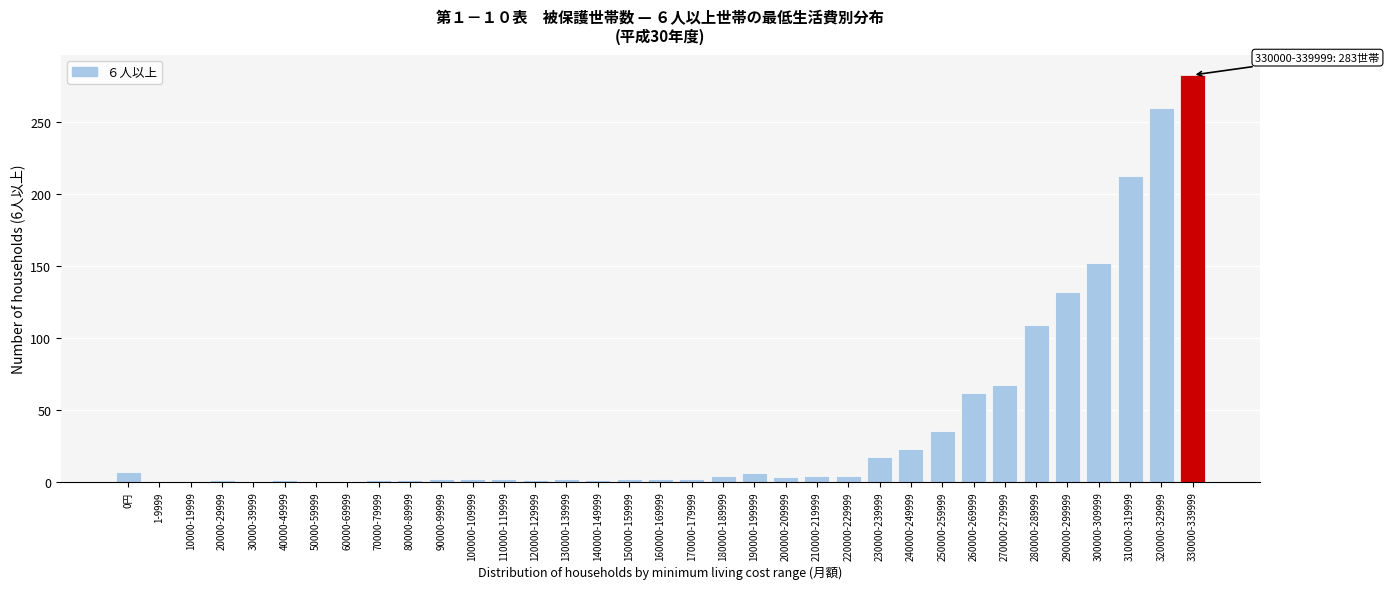

What is the maximum value shown in the chart?

283